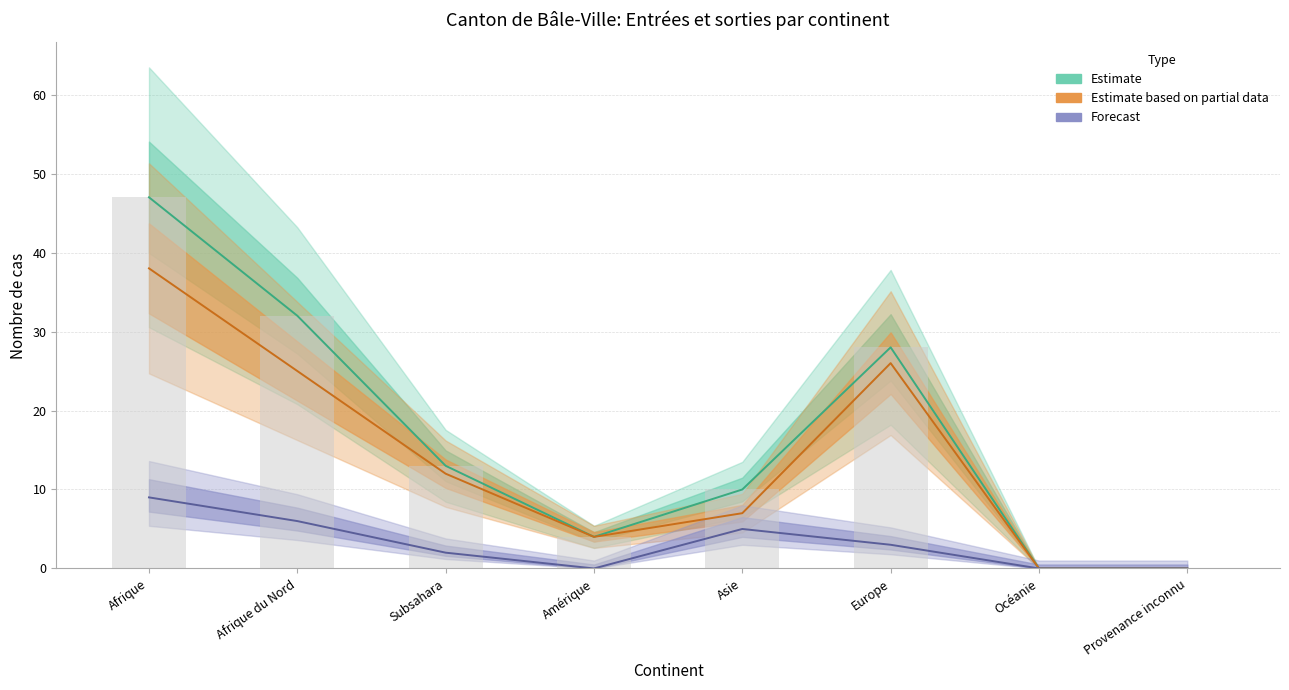

What is the maximum value shown in the chart?

47